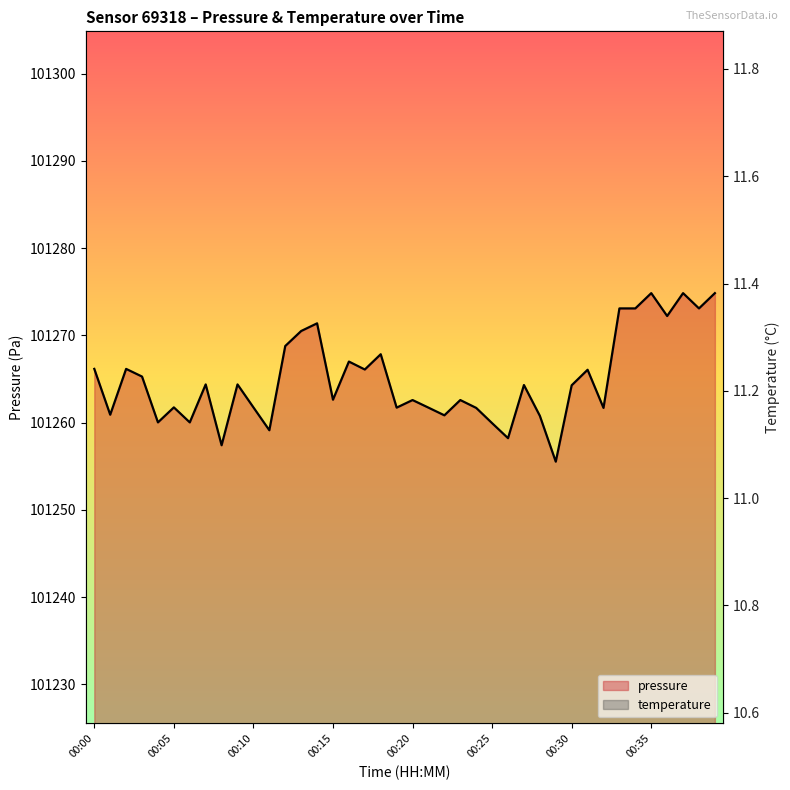

Does the chart display data point markers on the line(s)?

No